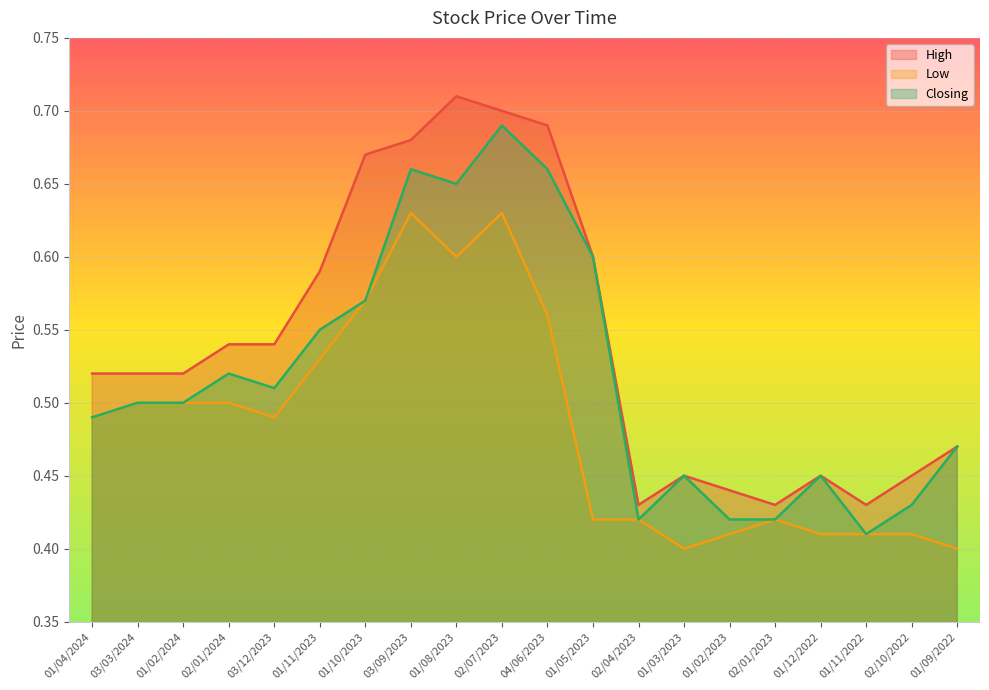

Is it true that Low equals 0.4 at 02/04/2023?

True